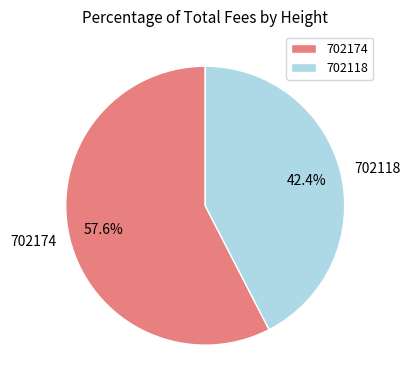

The 702174 slice represents 58% of the pie. True or false?

True